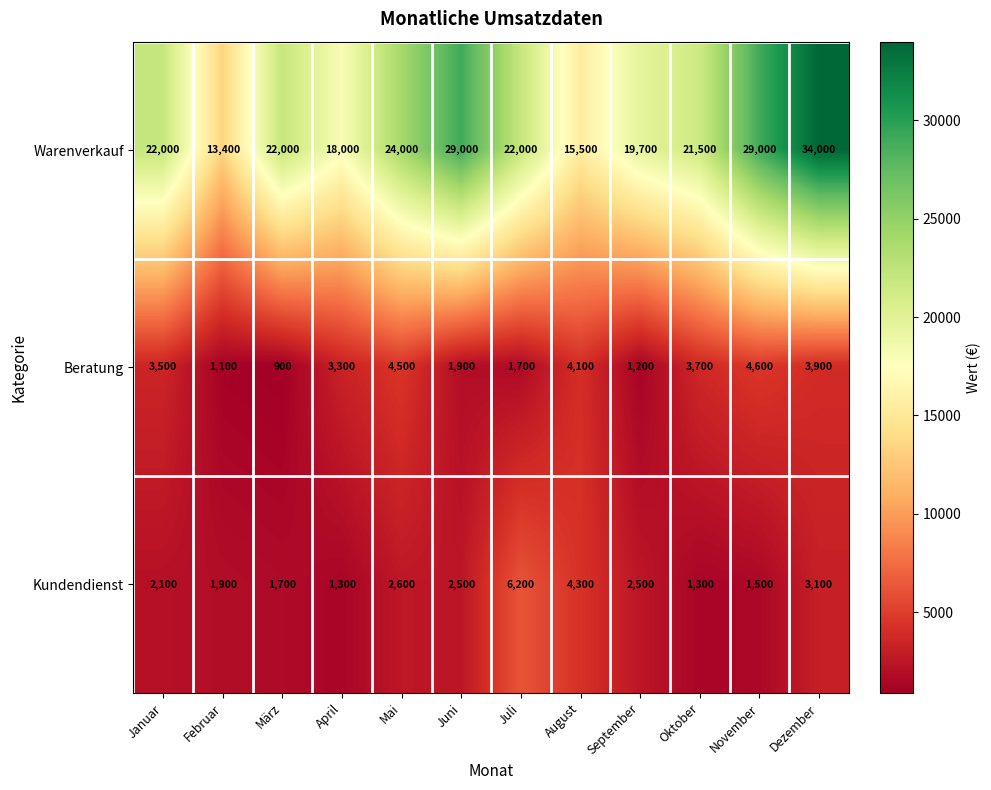

At which category is the sum across all series the highest?

Dezember